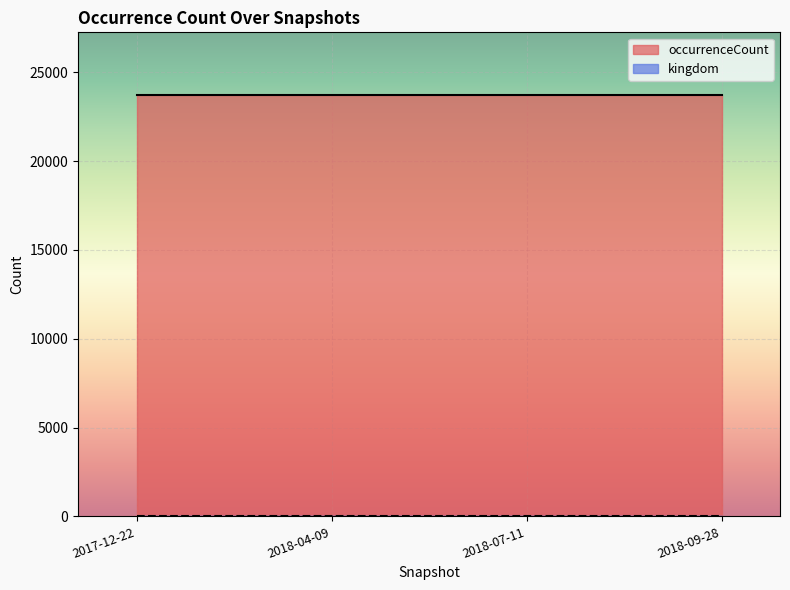

Which has a higher value, 2018-07-11 or 2018-09-28?

2018-07-11